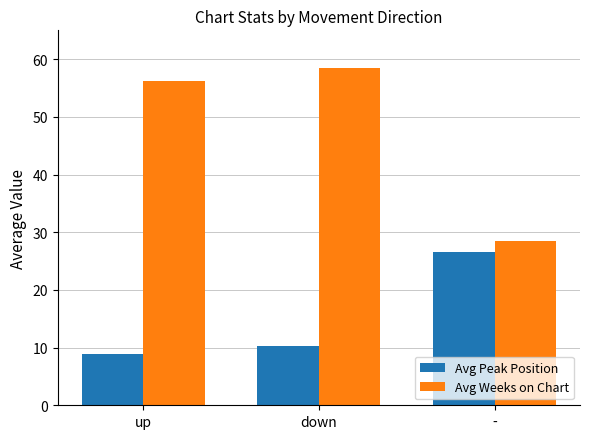

Rank the series by their average value, from highest to lowest.

Avg Weeks on Chart, Avg Peak Position